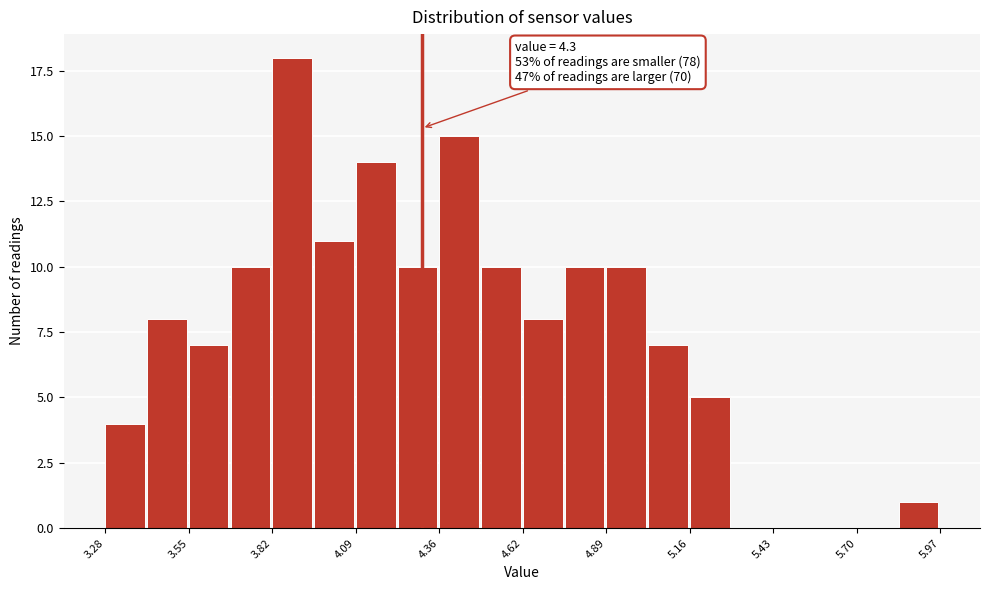

Around what value on the x-axis is the tallest bar? Give the approximate position of its centre, as read against the axis.

3.90